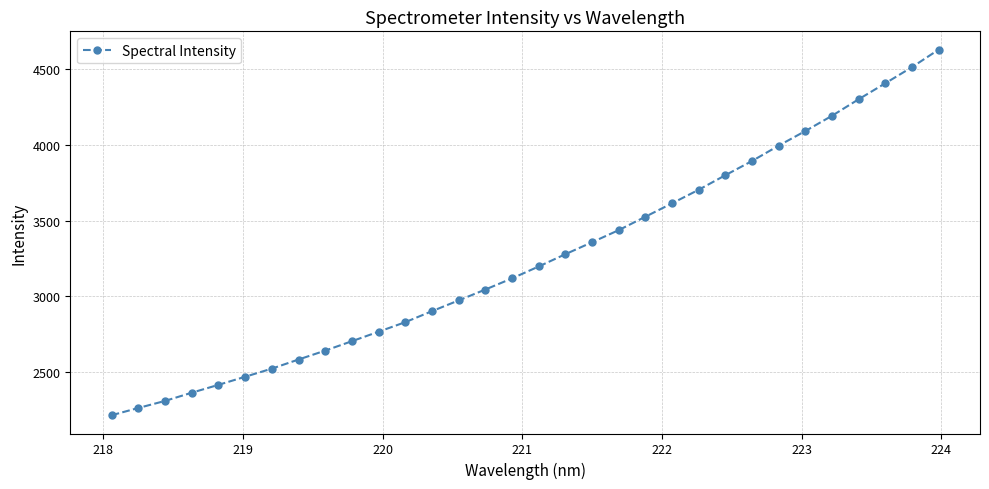

What is the smallest value displayed?

2216.6